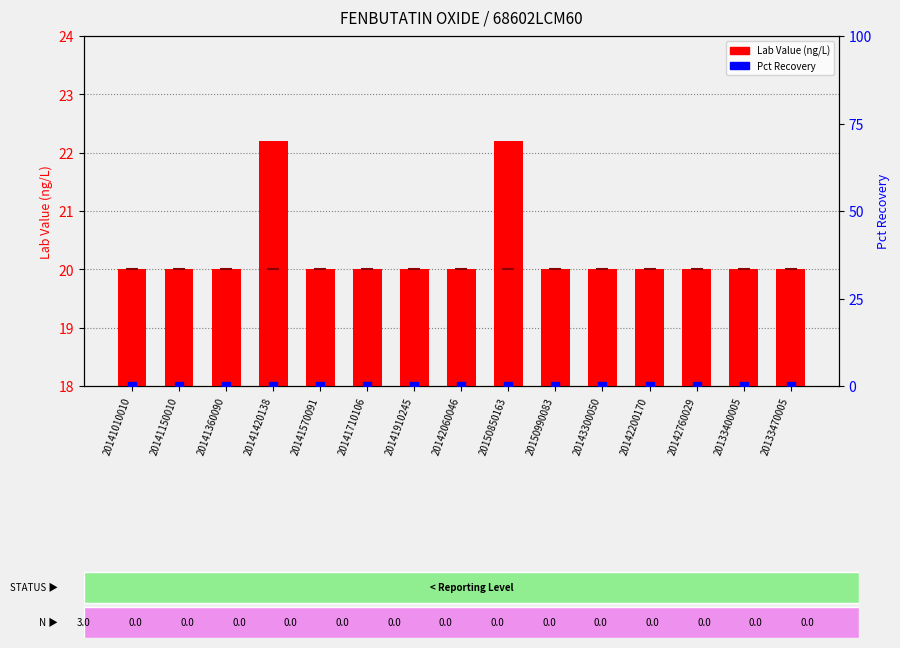

Which series has the widest spread of Y values?

Lab Value (ng/L)